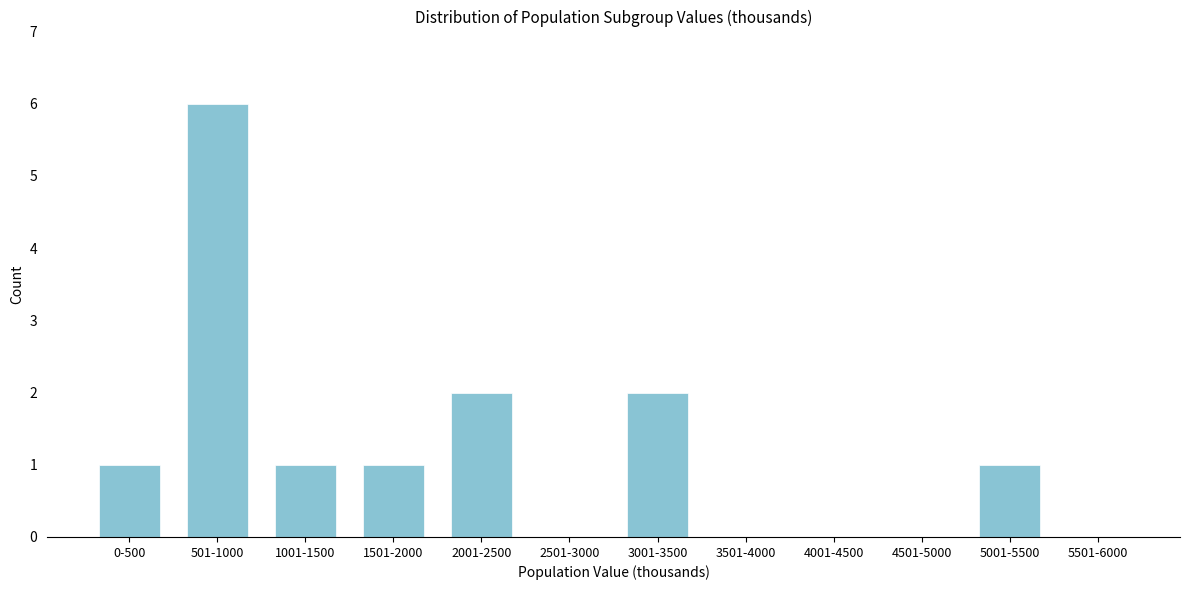

Reading left to right, extract all data points from this chart.

0-500=1	501-1000=6	1001-1500=1	1501-2000=1	2001-2500=2	2501-3000=0	3001-3500=2	3501-4000=0	4001-4500=0	4501-5000=0	5001-5500=1	5501-6000=0